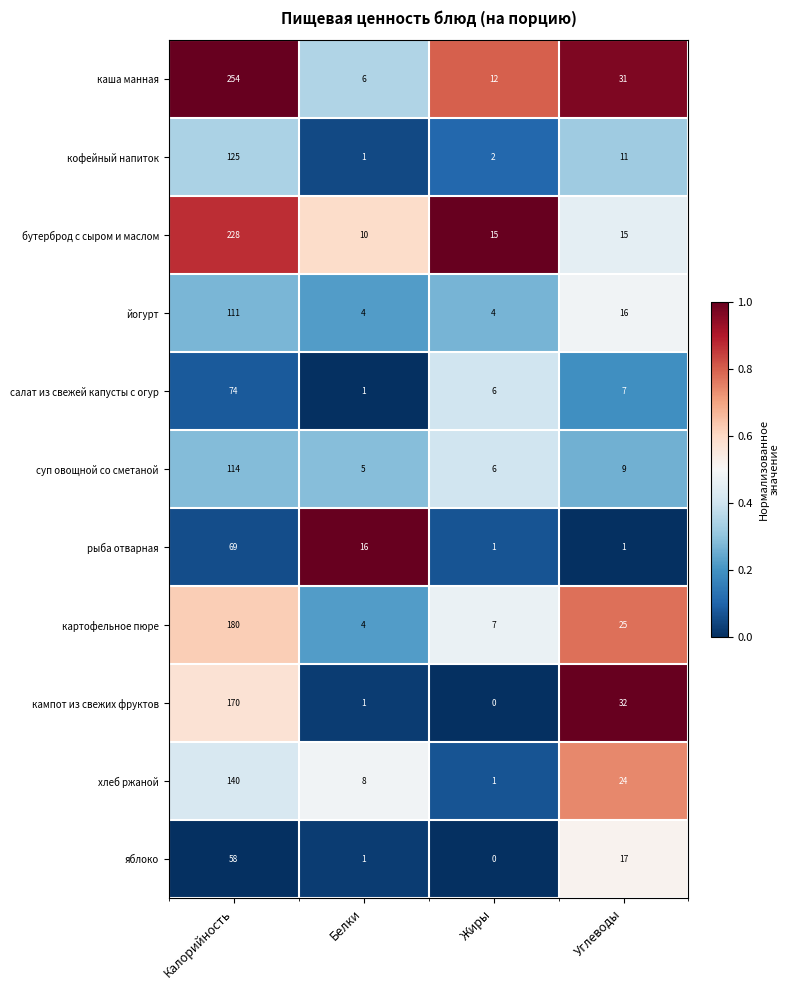

What is the difference between the maximum and minimum values in the яблоко series?

58